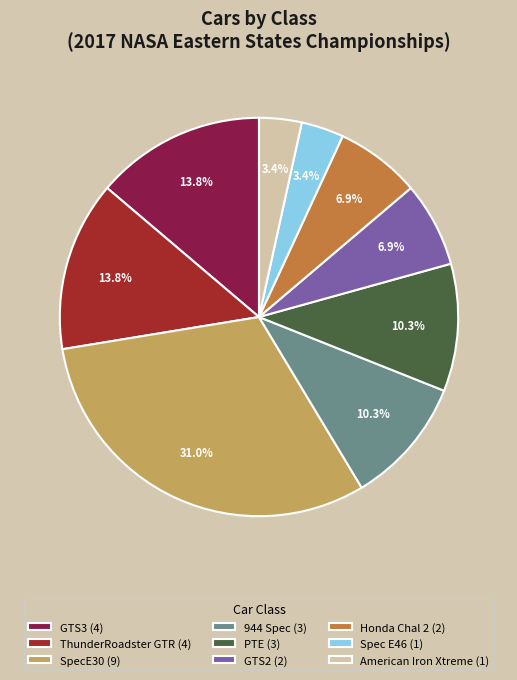

What is the total percentage of Honda Chal 2 (2) and 944 Spec (3)?

17.2%